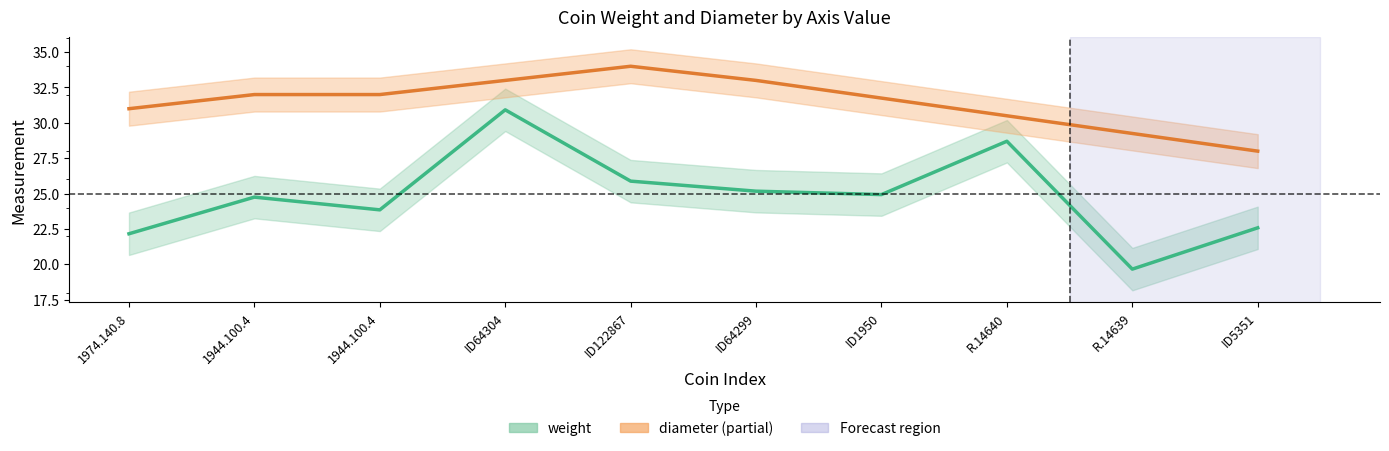

Is it true that the value at ID64304 is 30.9?

True